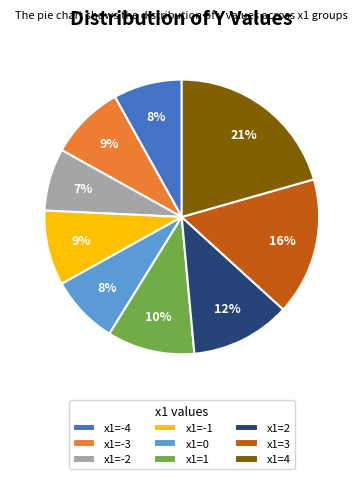

Count the number of slices in the pie.

9